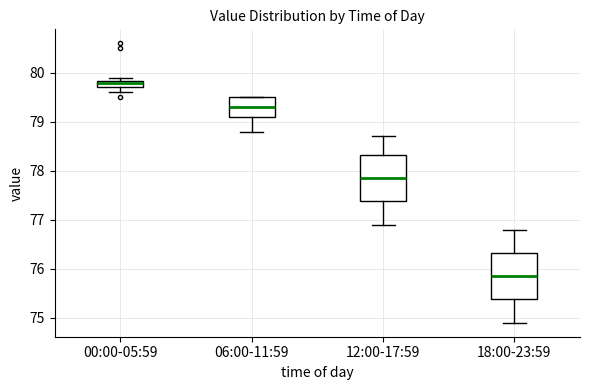

Where is the upper edge of the box for 00:00-05:59 on the y-axis? The values are not printed on the chart, so give them approximately, as read against the axis.

79.8